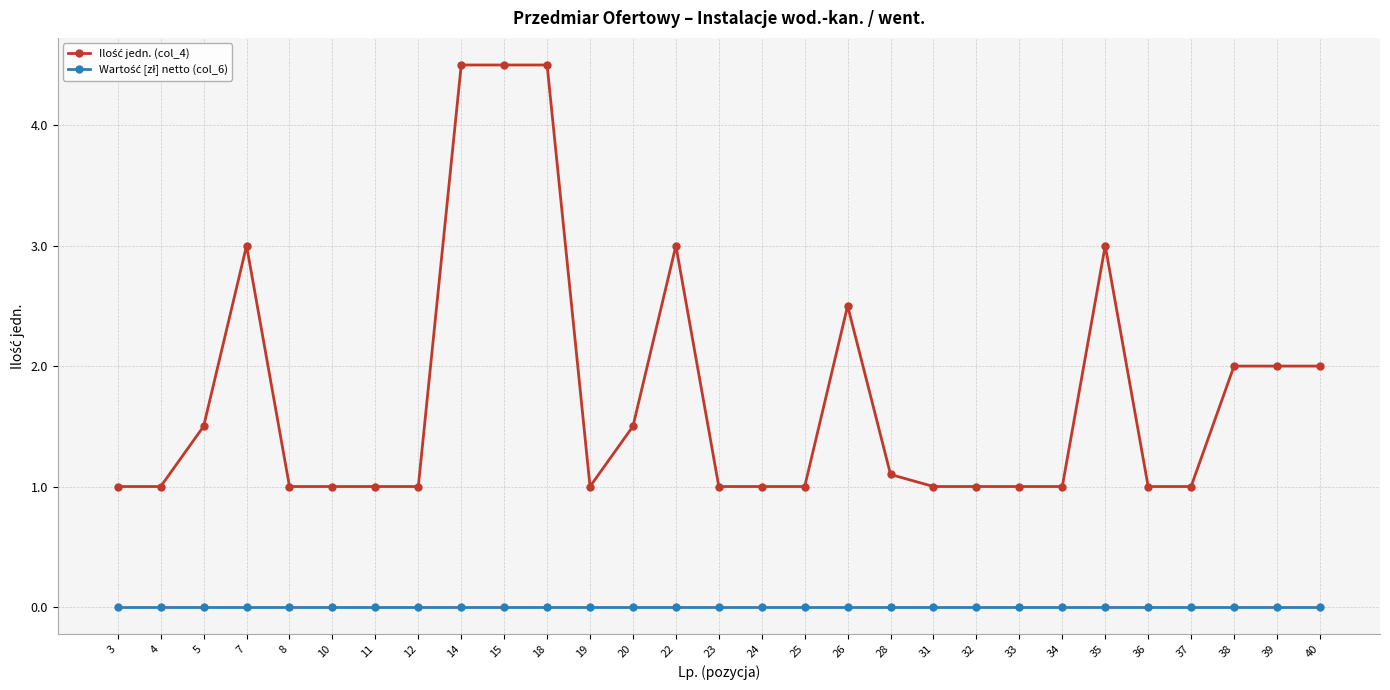

At how many categories does at least one series exceed 4?

3